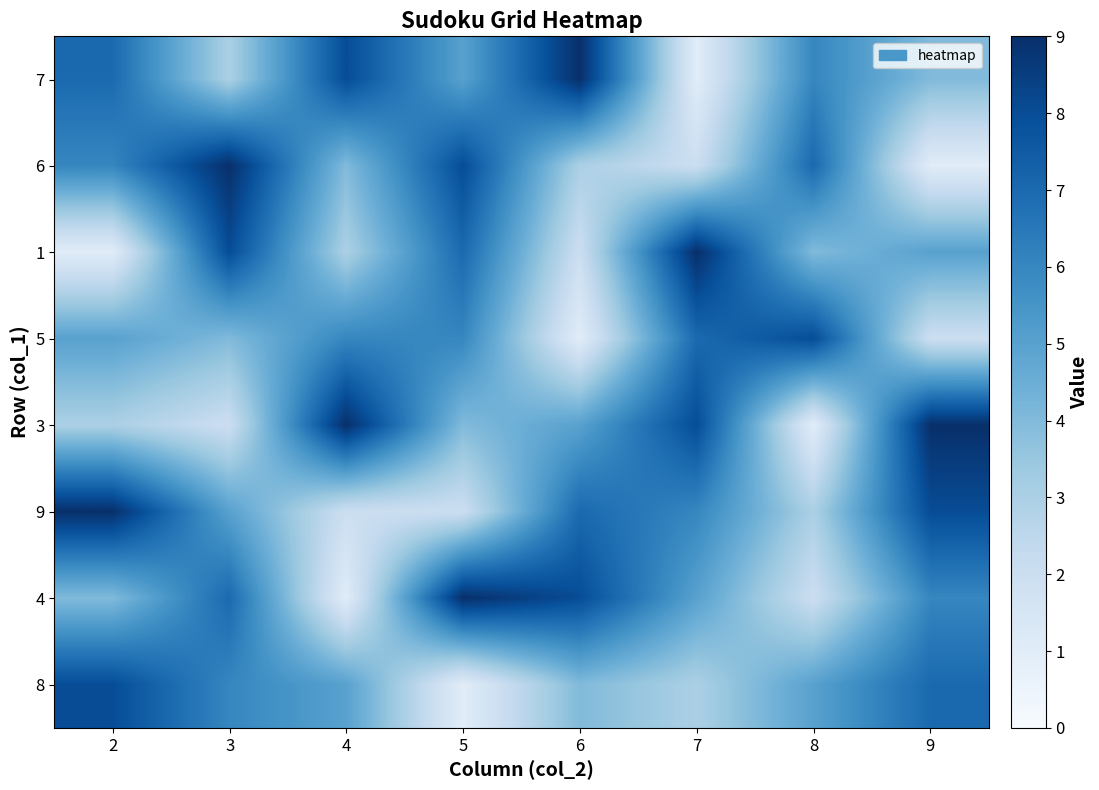

How many series are shown in this chart?

8